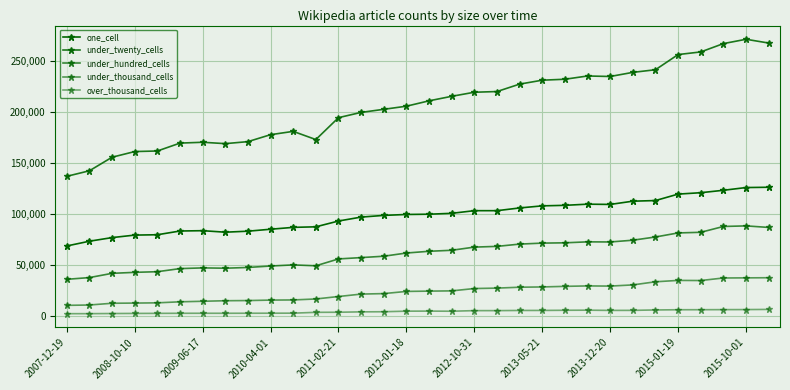

What is the highest value of the under_twenty_cells series?

271796